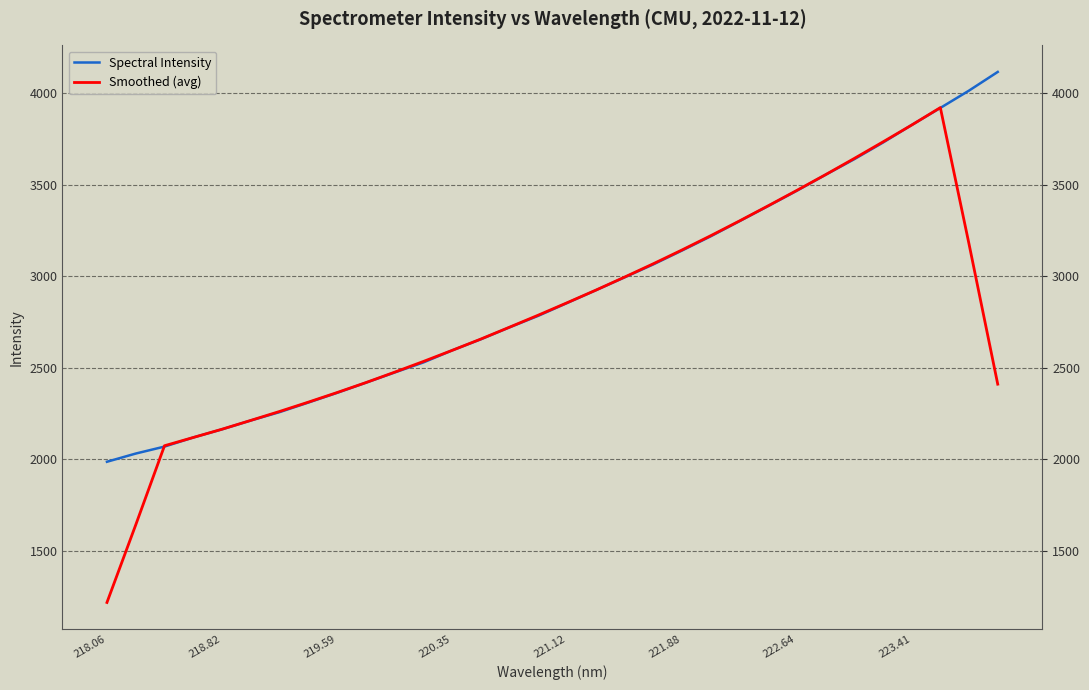

How many values in the Spectral Intensity series are below 2854?

16